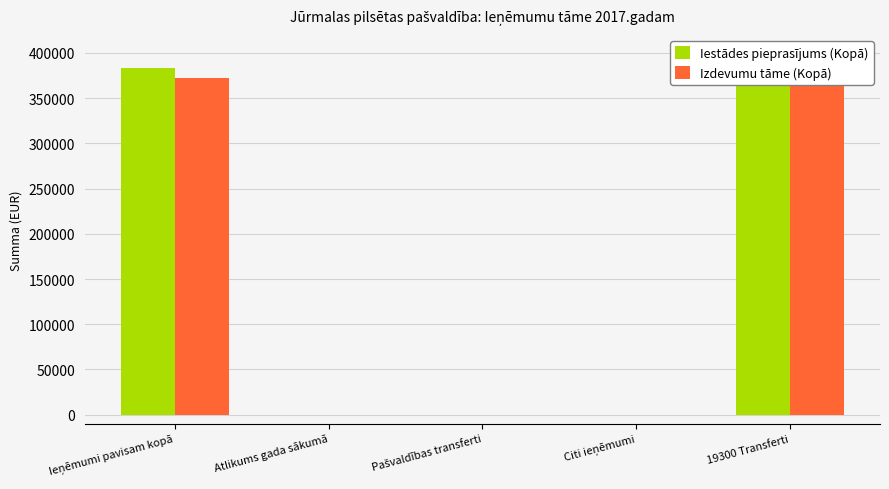

True or false: Iestādes pieprasījums (Kopā) has a value of 568983 at 19300 Transferti.

False